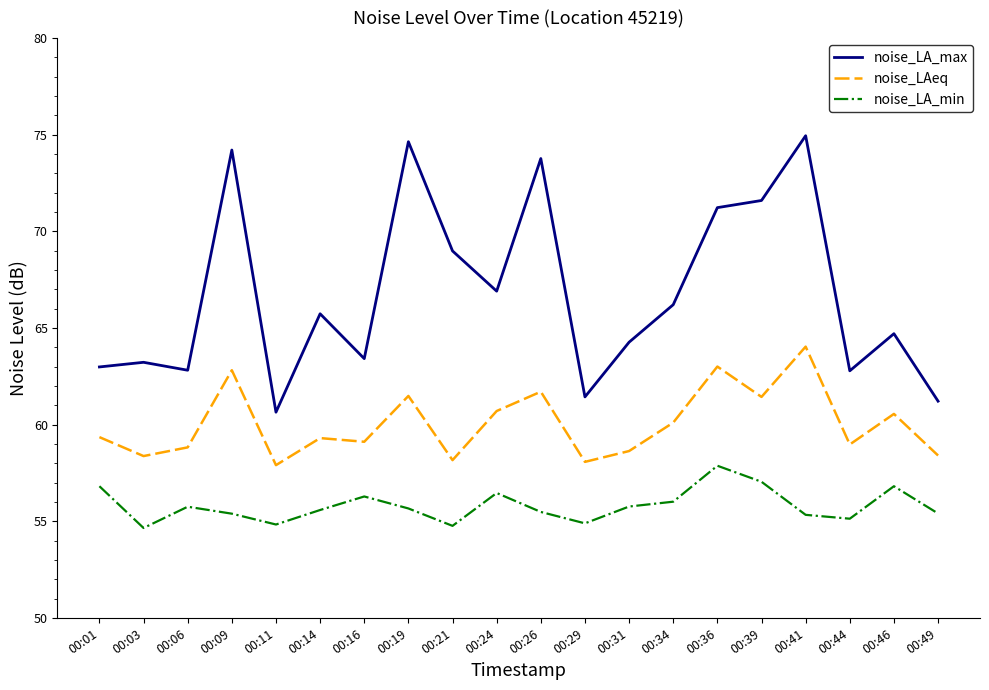

Is this an area chart (filled region under the line)?

No